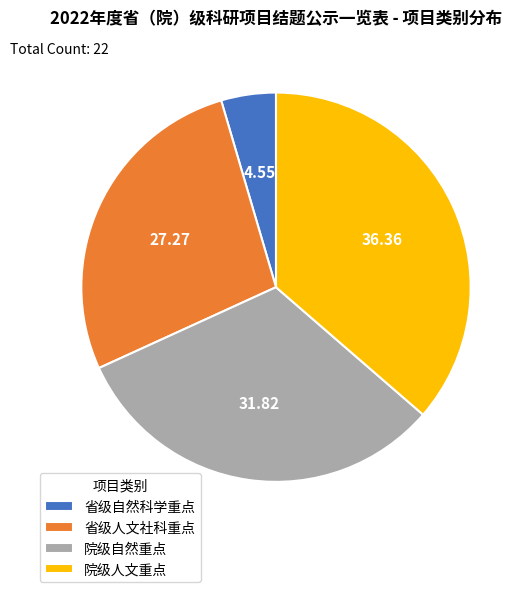

Rank the categories by value from lowest to highest.

省级自然科学重点, 省级人文社科重点, 院级自然重点, 院级人文重点